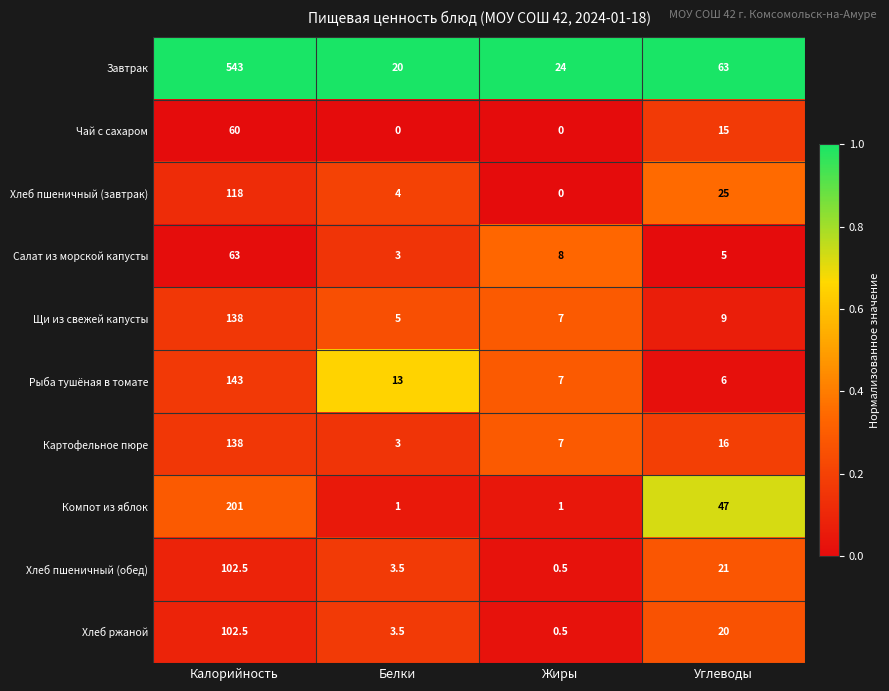

True or false: Чай с сахаром has a value of 0.0 at Белки.

True